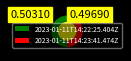

What is the smallest slice in the pie chart?

2023-01-11T14:23:41.474Z